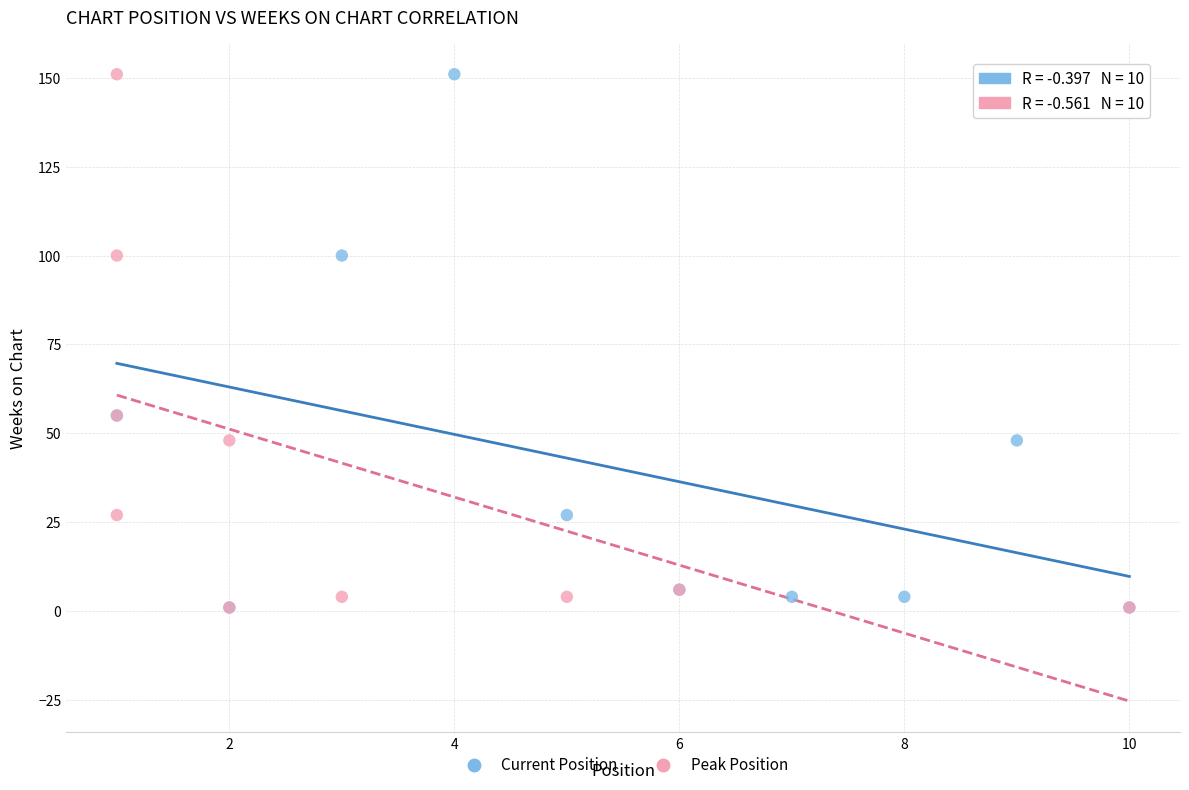

What are all the series names shown in the legend?

Current Position, Peak Position